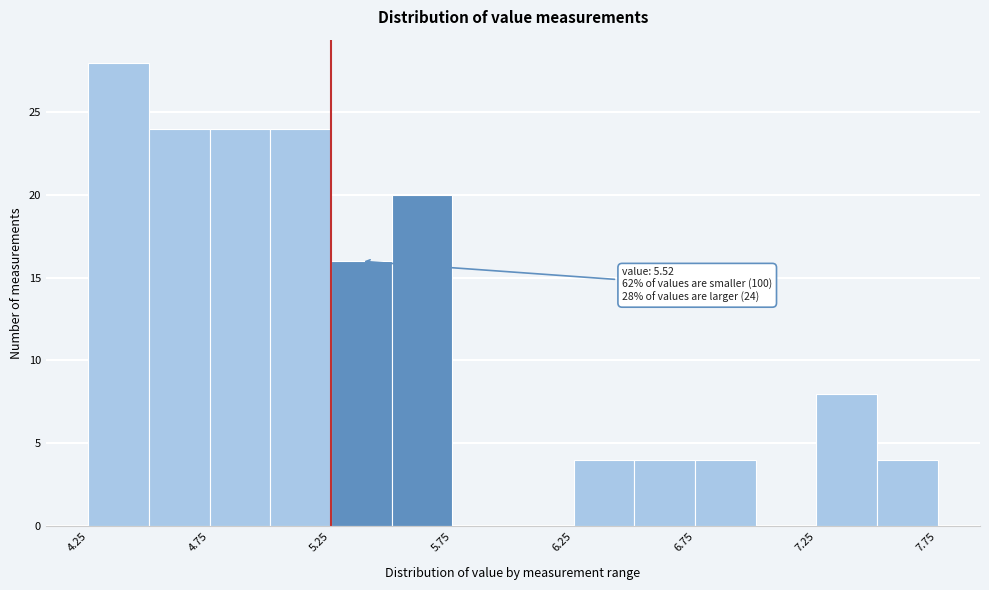

Which range on the x-axis has the tallest bar?

4.25 to 4.50